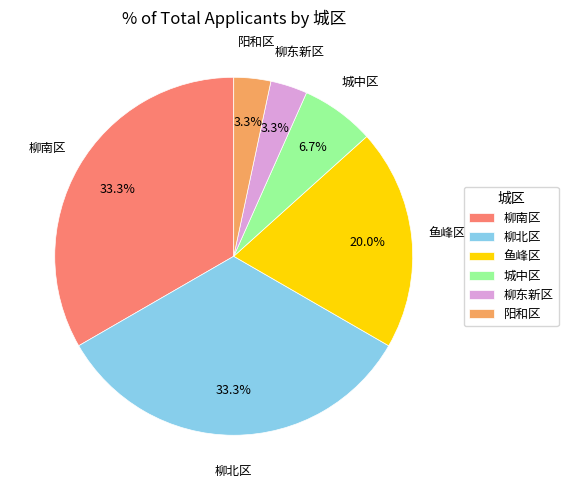

What percentage do 城中区 and 阳和区 together represent?

10.0%